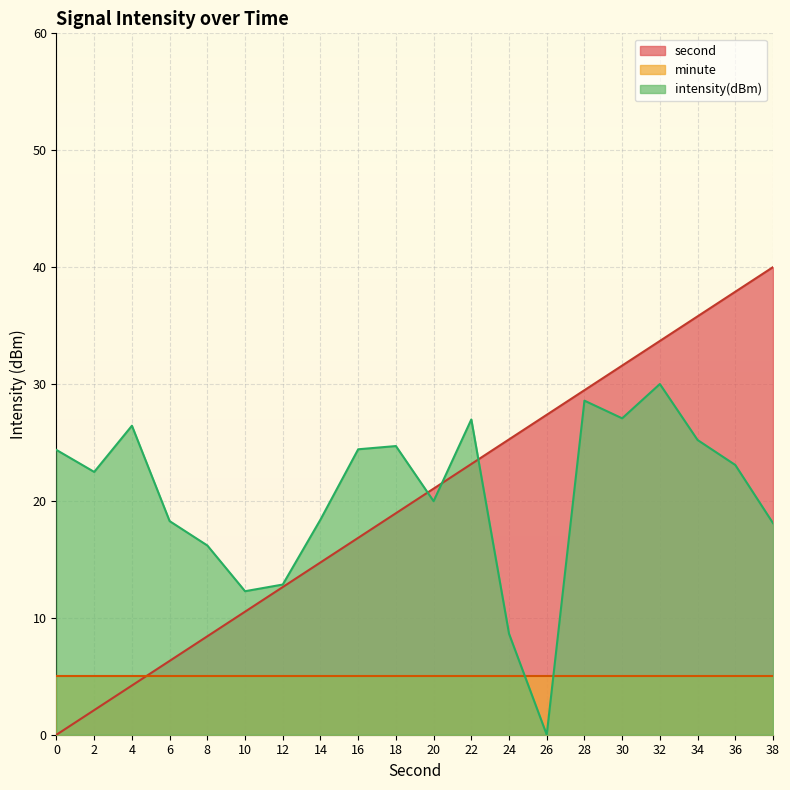

What is the difference between the maximum and minimum values in the intensity series?

30.0